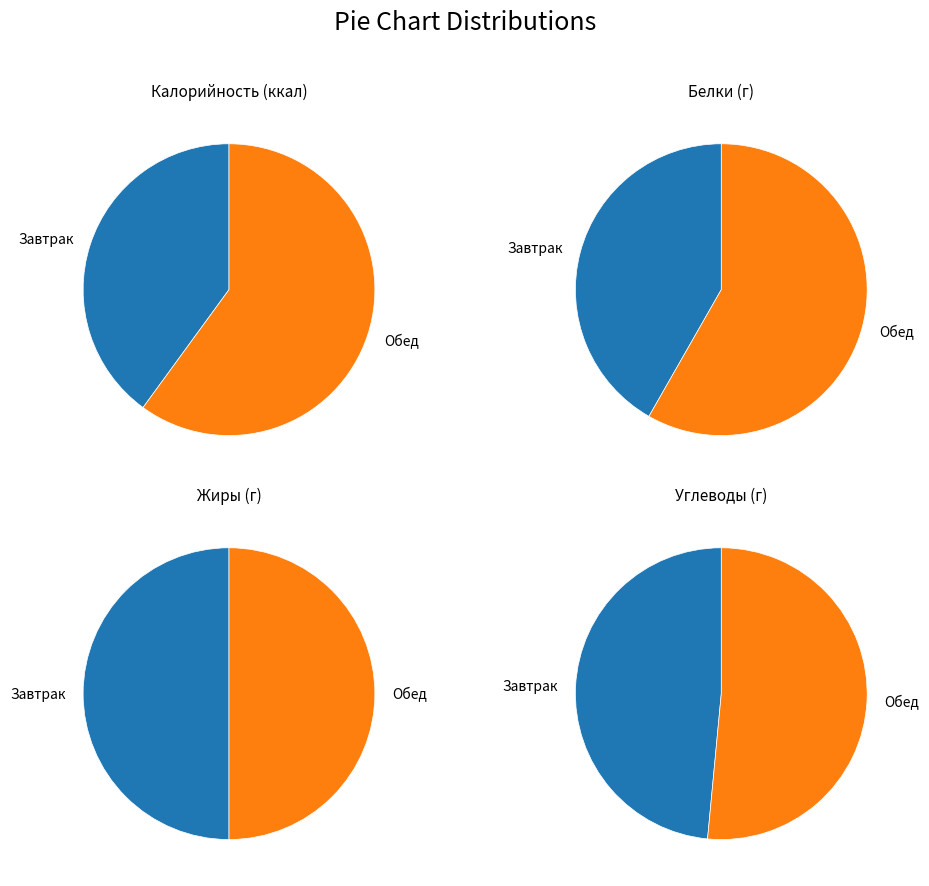

What percentage is NOT represented by Завтрак?

60.0%